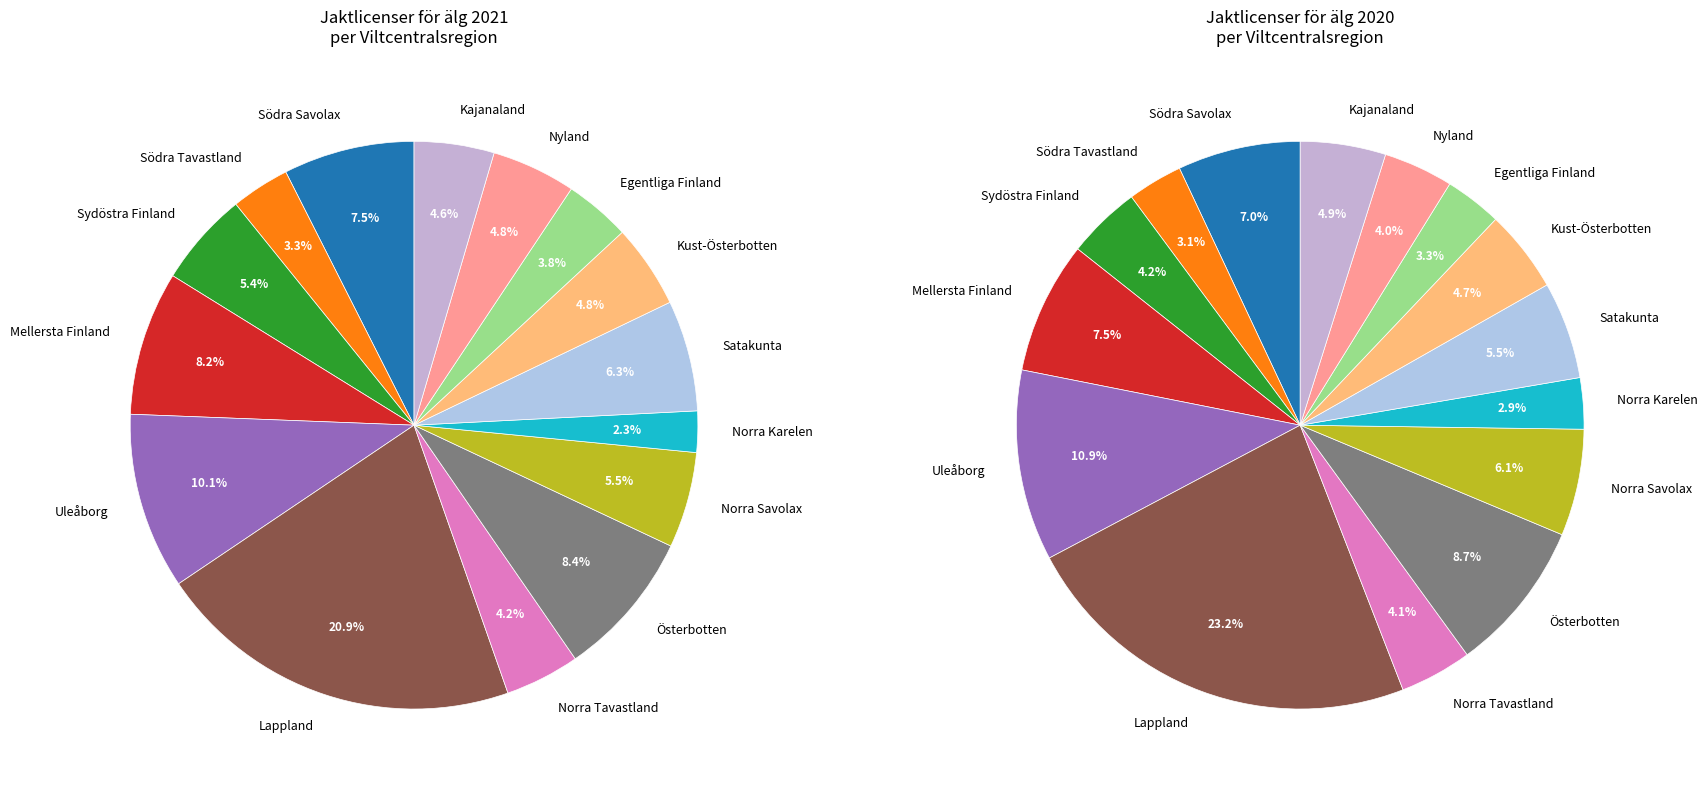

What is the ratio of the value at Österbotten to the value at Norra Savolax?

1.5